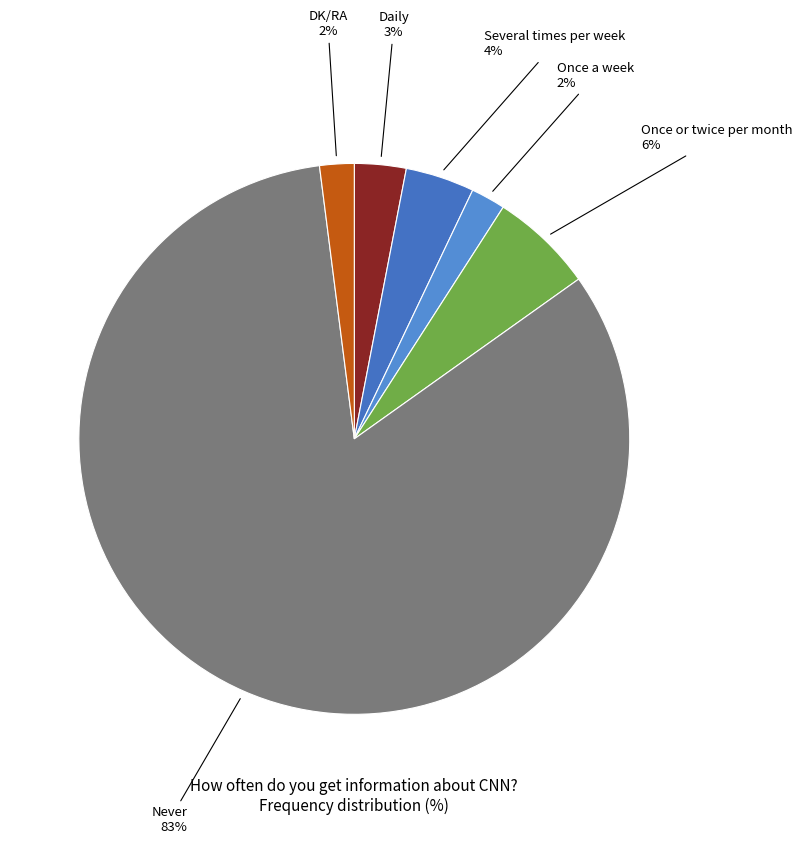

How many slices are in this pie chart?

6